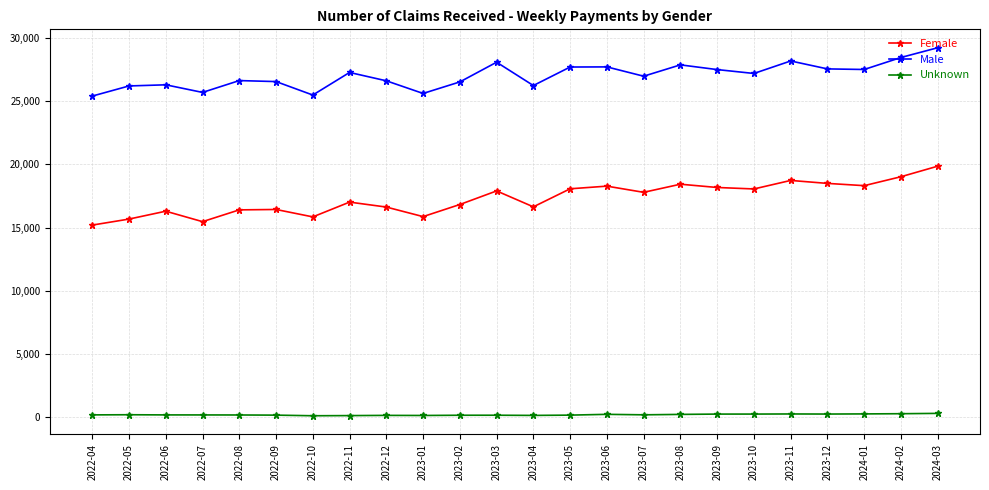

How many interior local valleys does the Male series have?

7